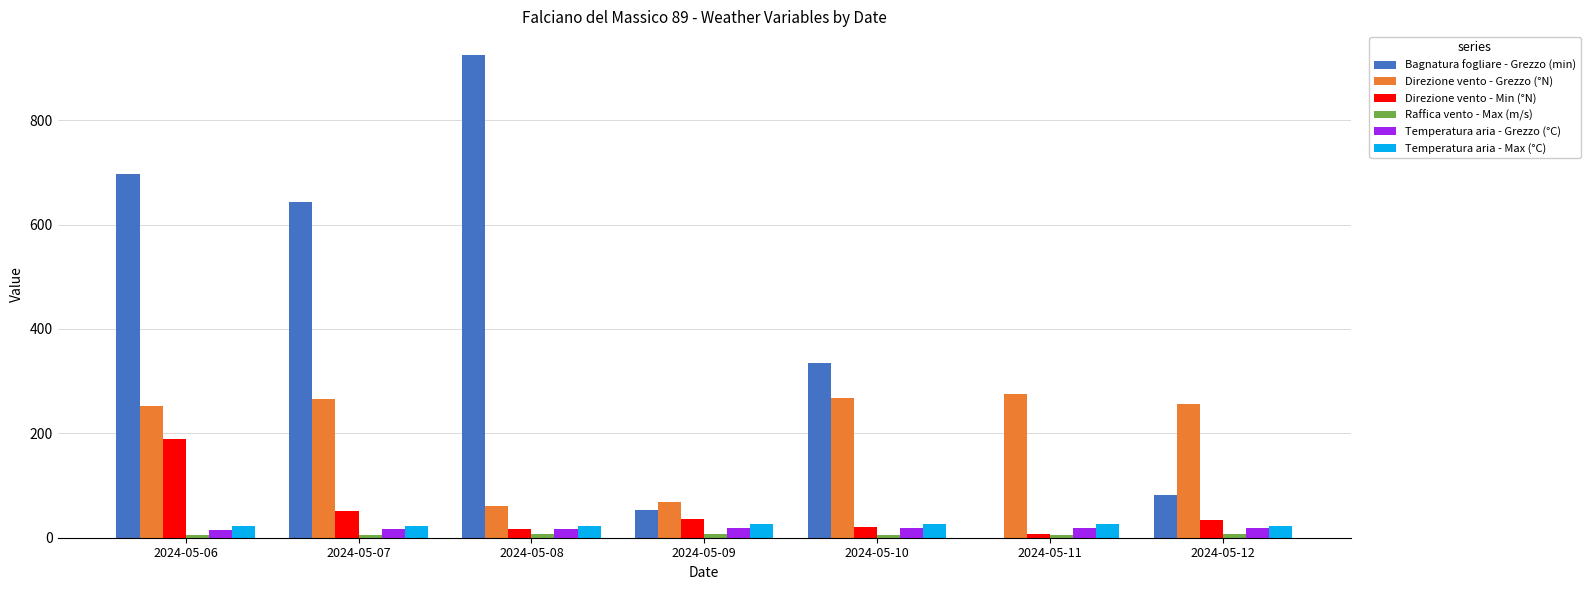

What is the sum of the Direzione vento - Min (°N) values at 2024-05-08 and 2024-05-06?

205.0